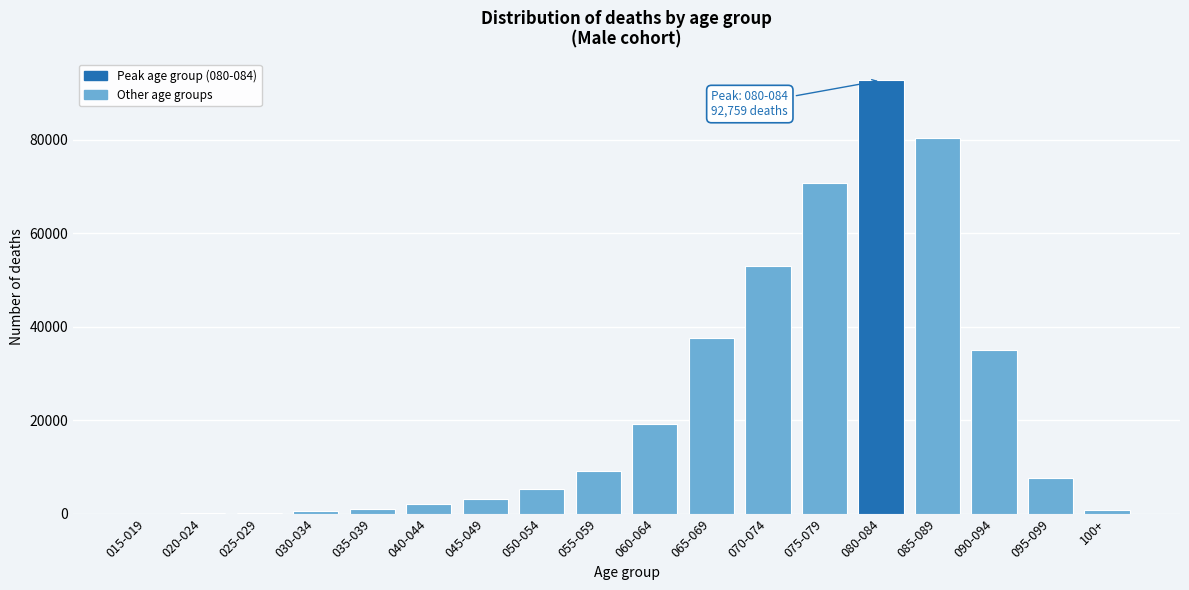

At which label is the value closest to 46380?

070-074